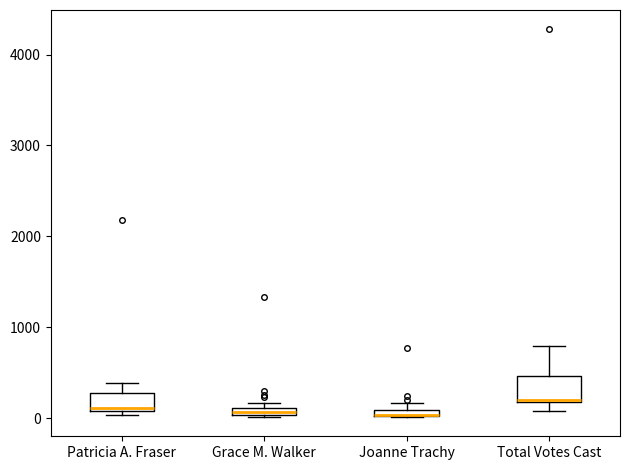

Where is the upper edge of the box for Grace M. Walker on the y-axis? The values are not printed on the chart, so give them approximately, as read against the axis.

100